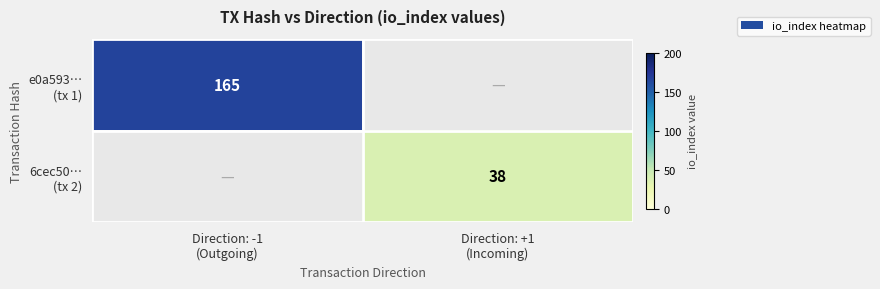

Count the number of data series in this chart.

2